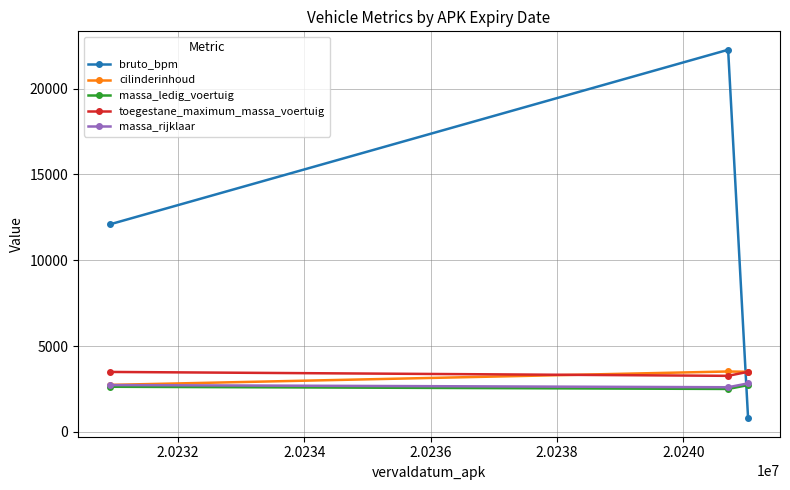

What is the difference between the second highest and minimum values in the massa_rijklaar series?

128